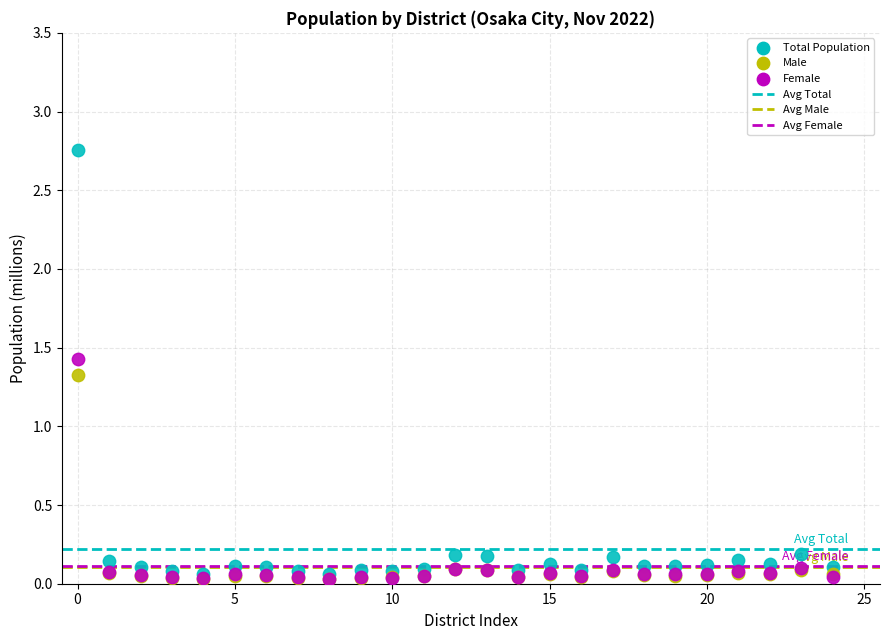

Across all series, what Y value is closest to 1?

1.3